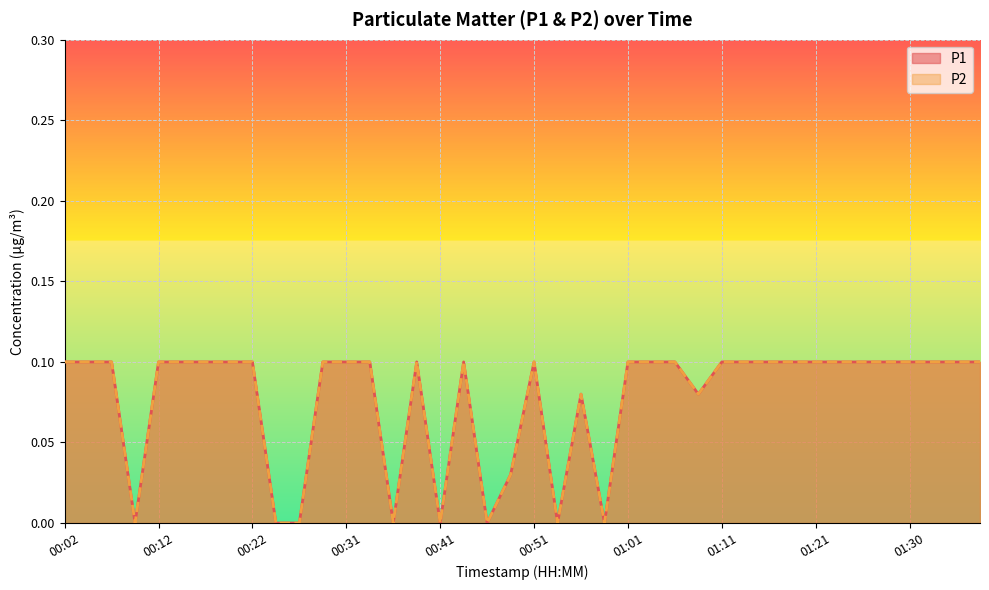

The value of P2 at 00:24 is 0.0. True or false?

True